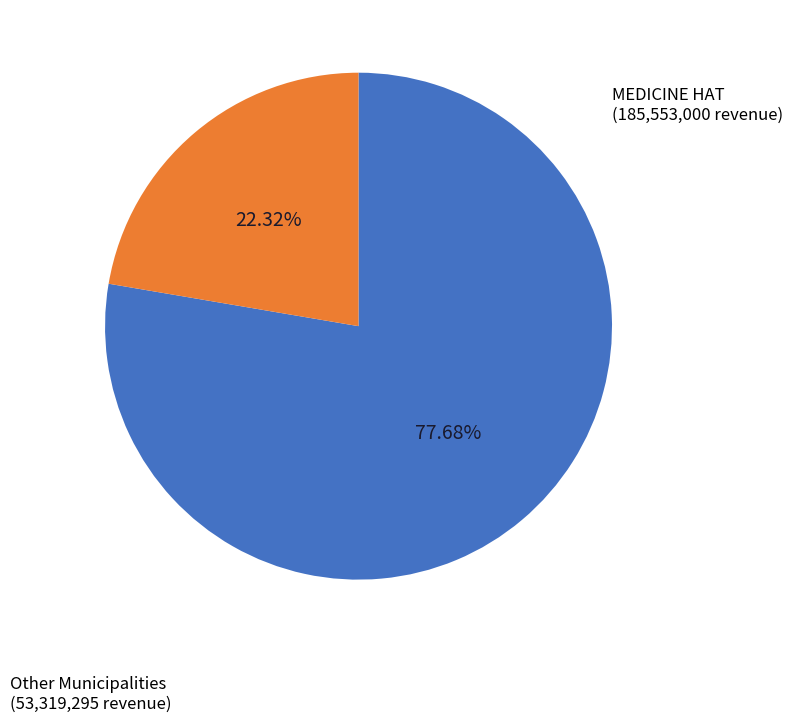

Is there a majority slice in this chart?

Yes